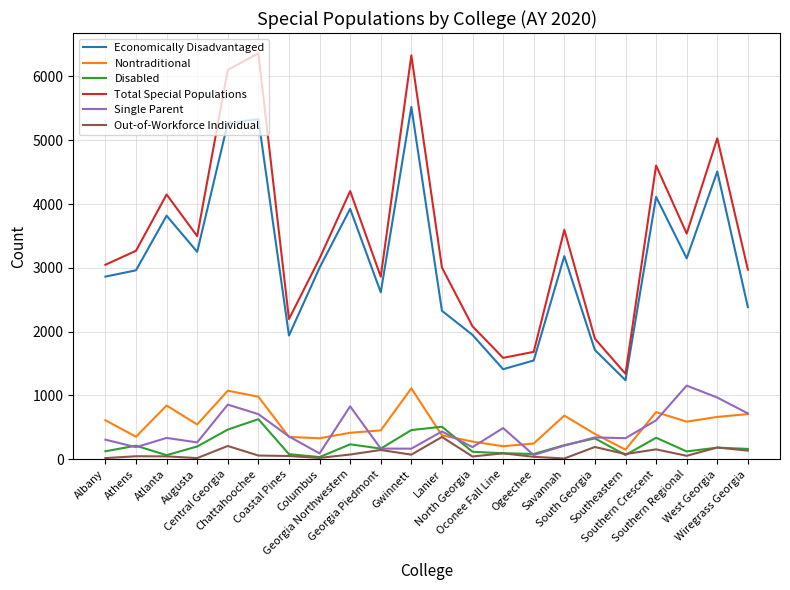

True or false: Single Parent and Total Special Populations cross at least once.

False